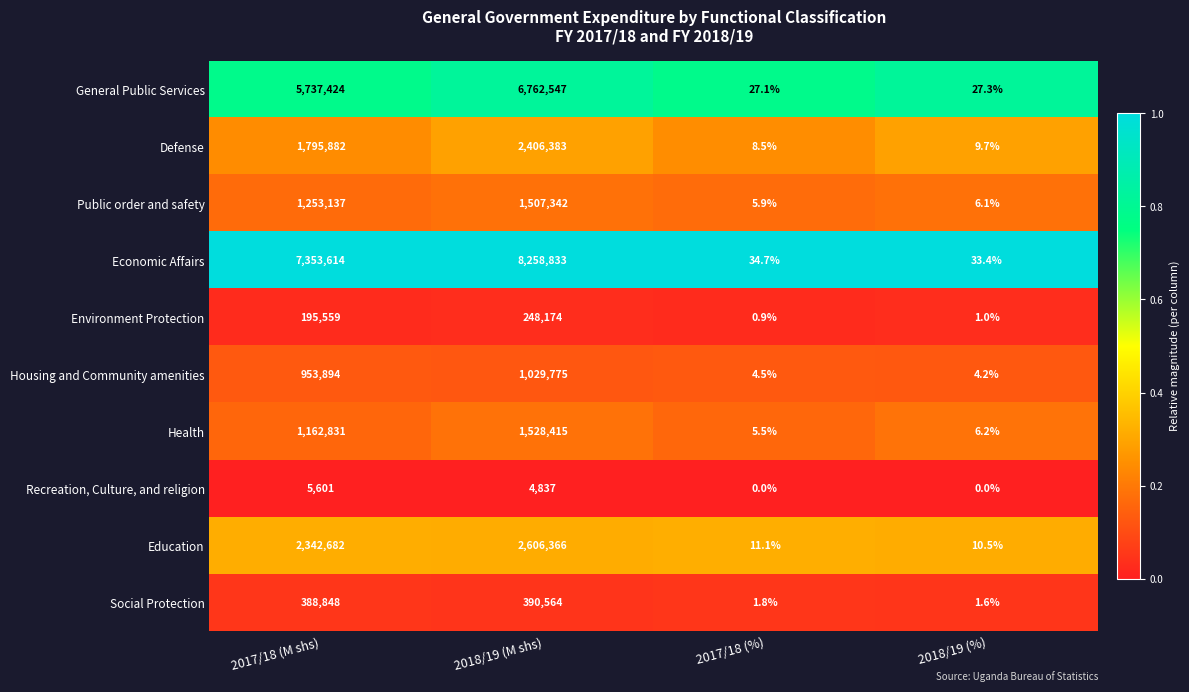

Which series has the largest range (max minus min)?

Economic Affairs